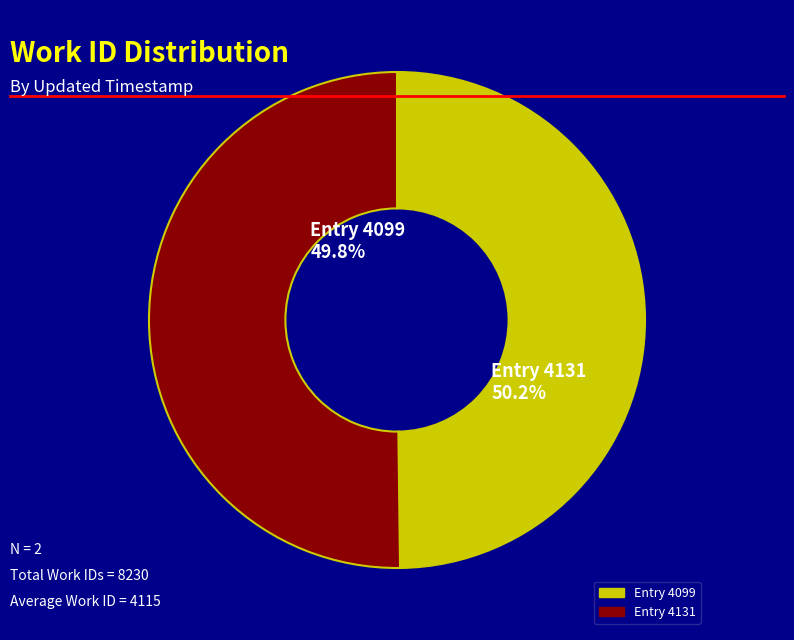

The 2009-09-14 19:35:07 UTC slice represents 50% of the pie. True or false?

True